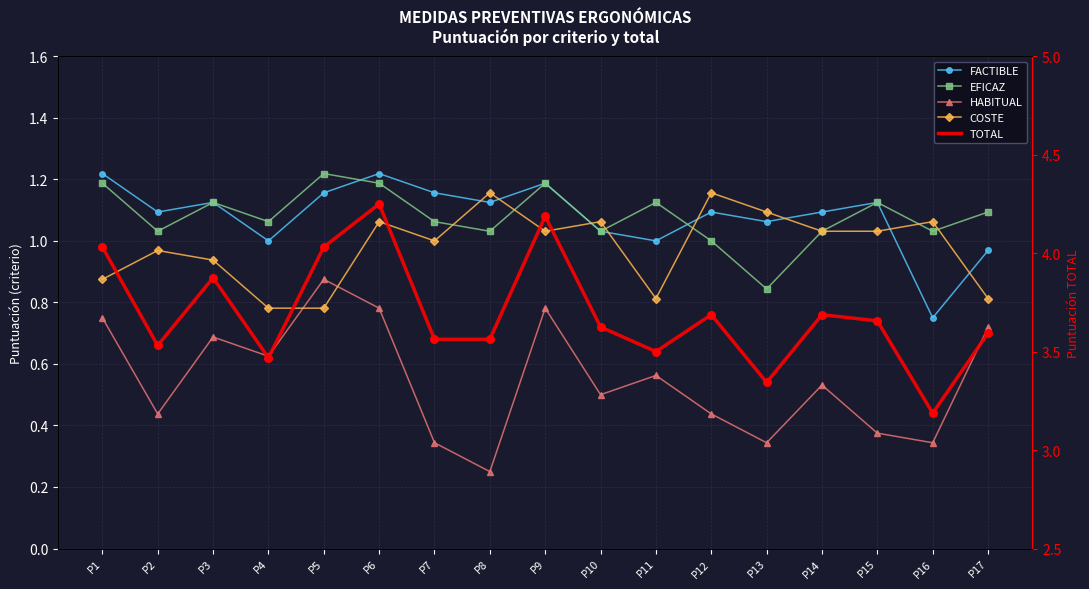

At which category is the sum across all series the highest?

P6